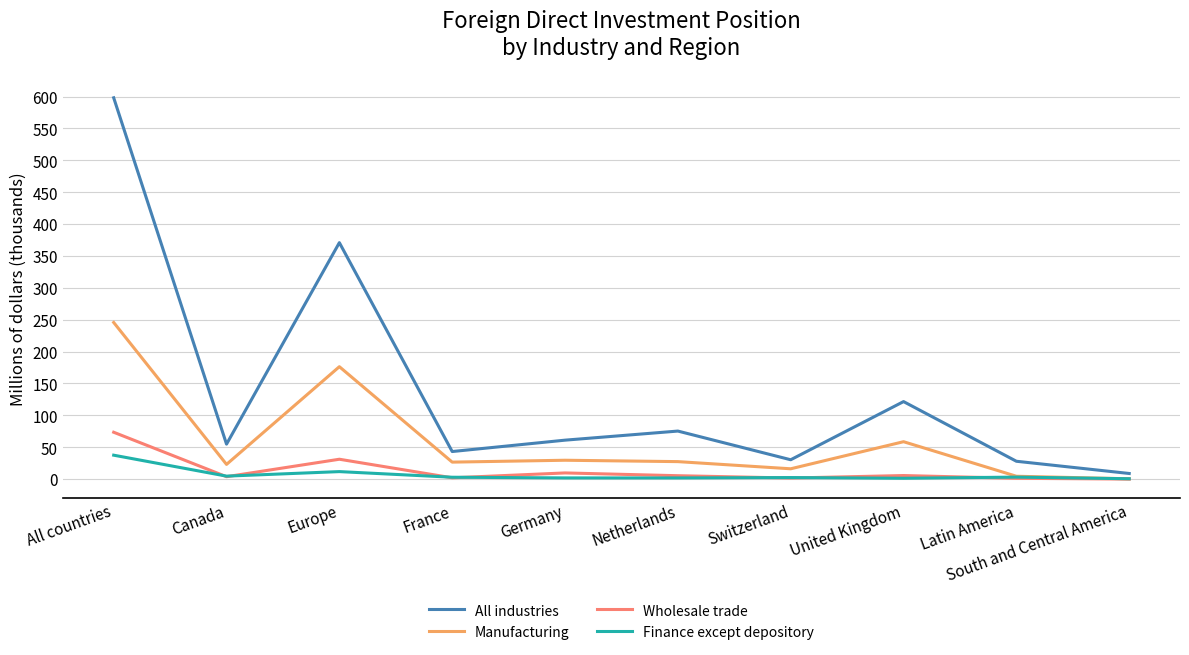

At which label is Finance except depository closest to 19?

Europe